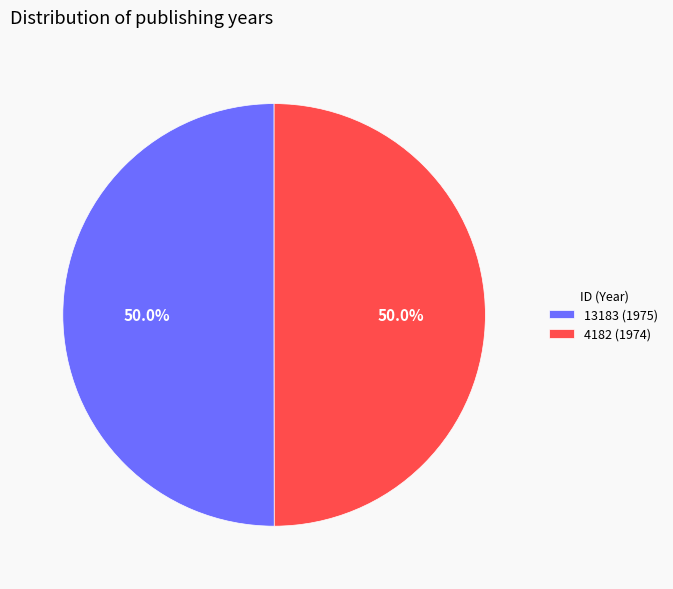

True or false: 13183 (1975) accounts for 58% of the total.

False